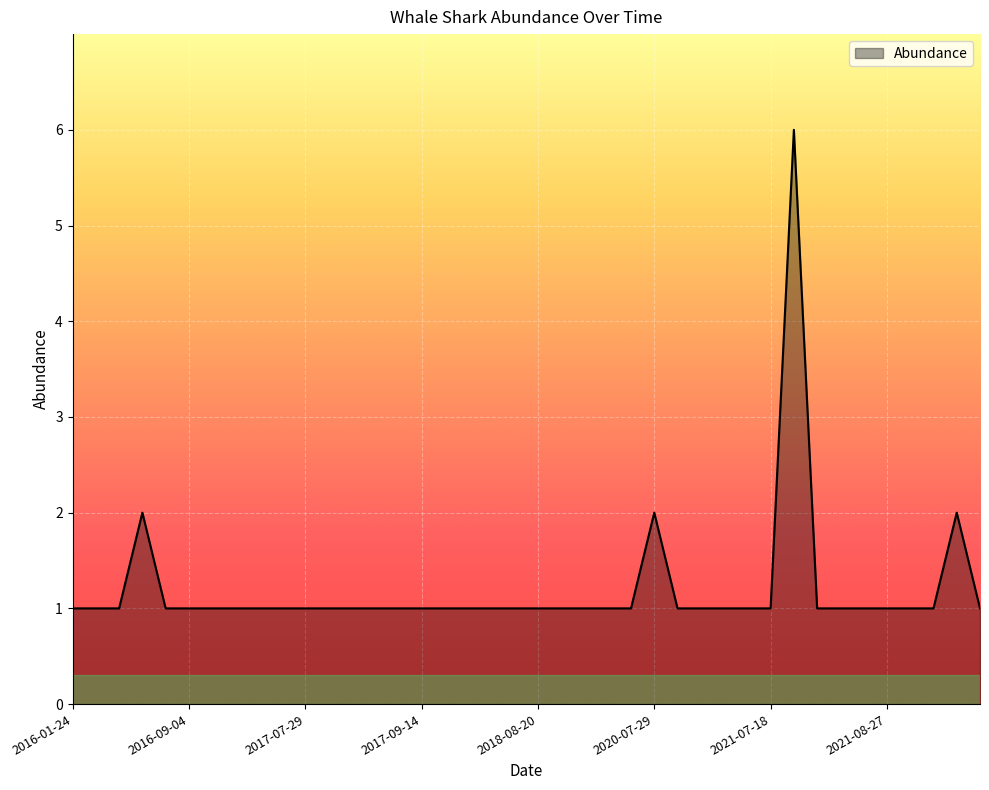

What is the difference between the maximum and minimum values?

5